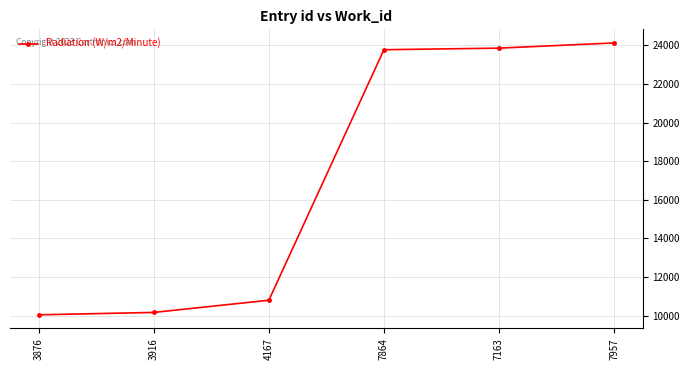

Which category has the lowest value across all series?

3876